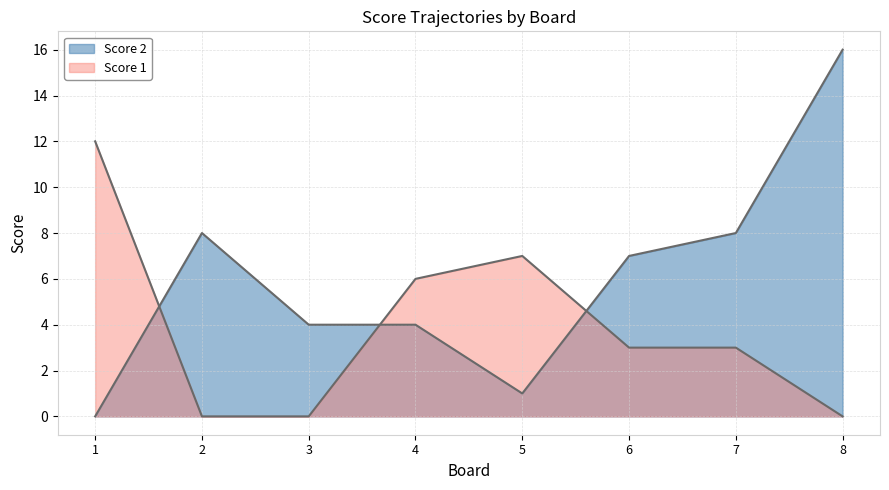

Count the number of categories in the chart.

8